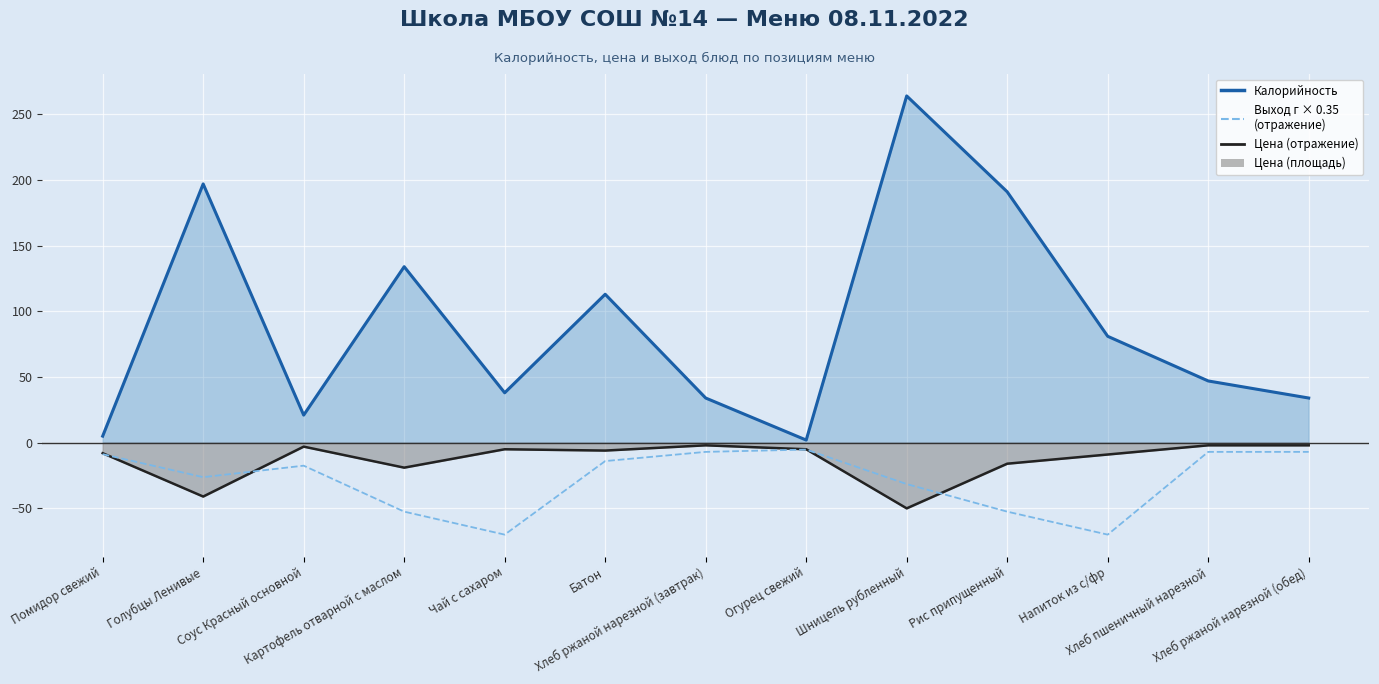

The value at Хлеб пшеничный нарезной is -3.3. True or false?

False